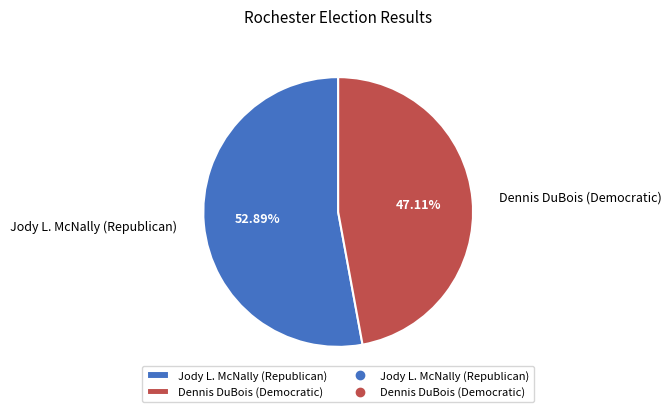

Is the sum of Dennis DuBois (Democratic) and Jody L. McNally (Republican) greater than half?

Yes